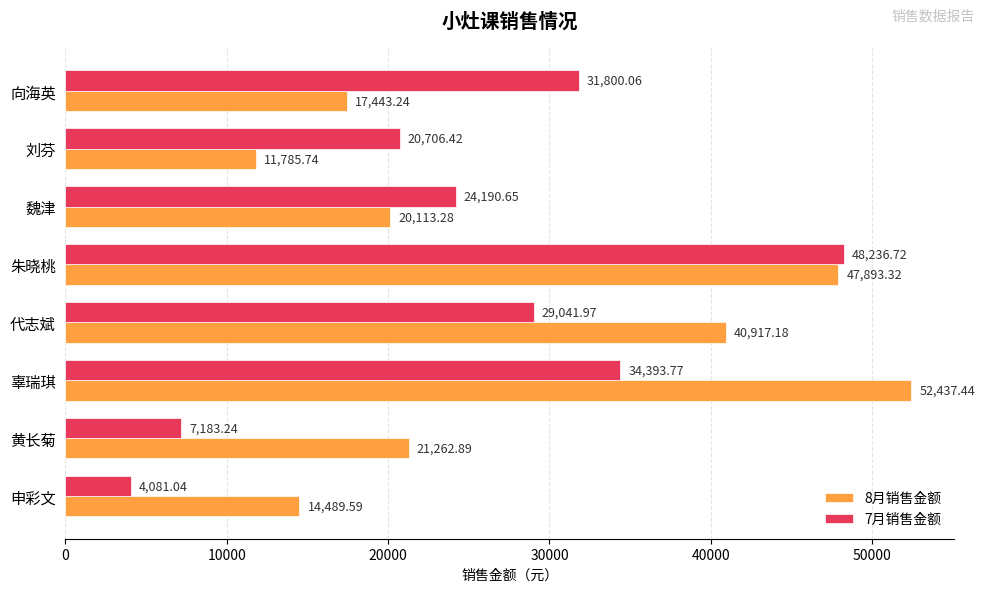

Where is 7月销售金额 nearest to the value 26158?

魏津